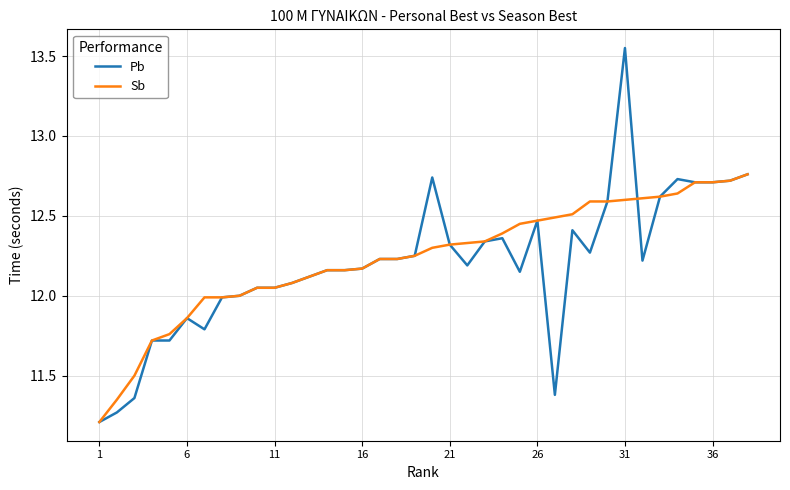

List the series in order of their peak value, highest first.

Pb, Sb